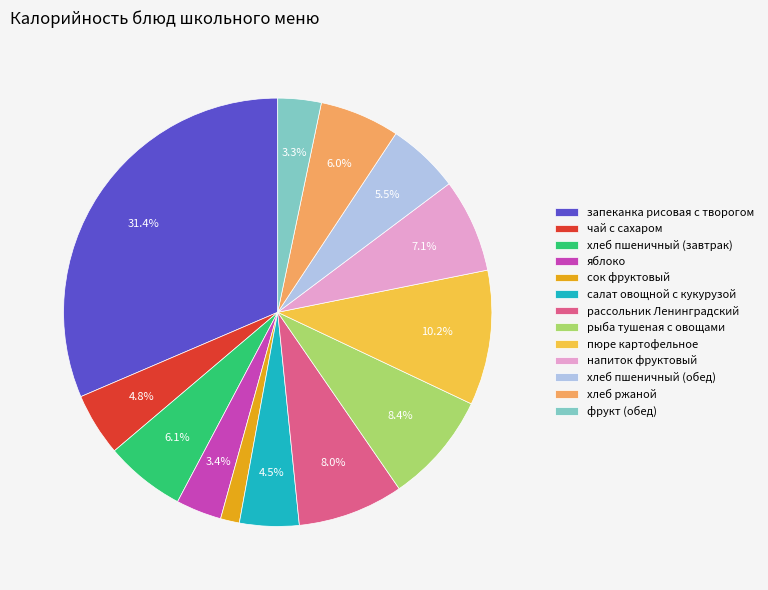

Which has a higher value, рыба тушеная с овощами or салат овощной с кукурузой?

рыба тушеная с овощами